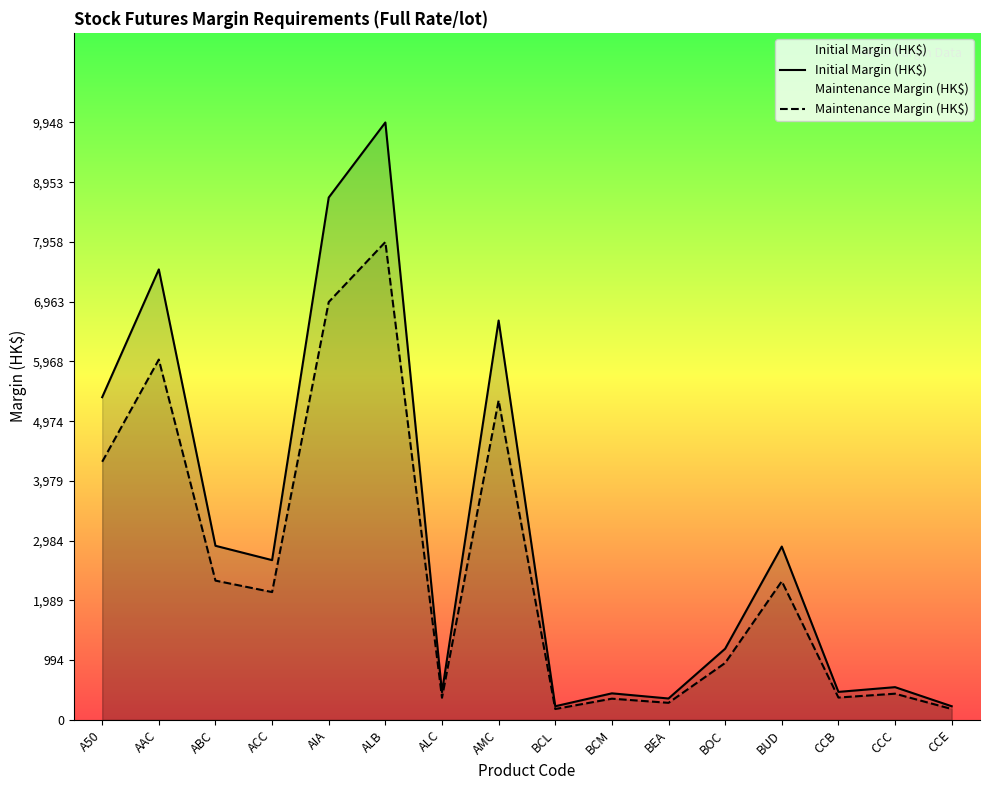

The Maintenance Margin (HK$) series shows 7958 at ALB. True or false?

True